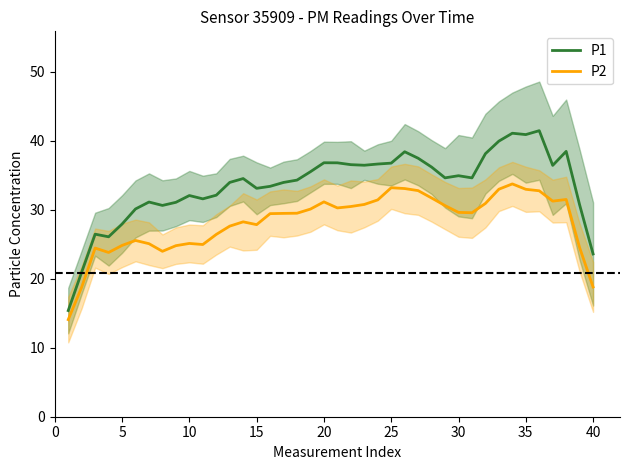

True or false: P1 and P2 cross at least once.

False